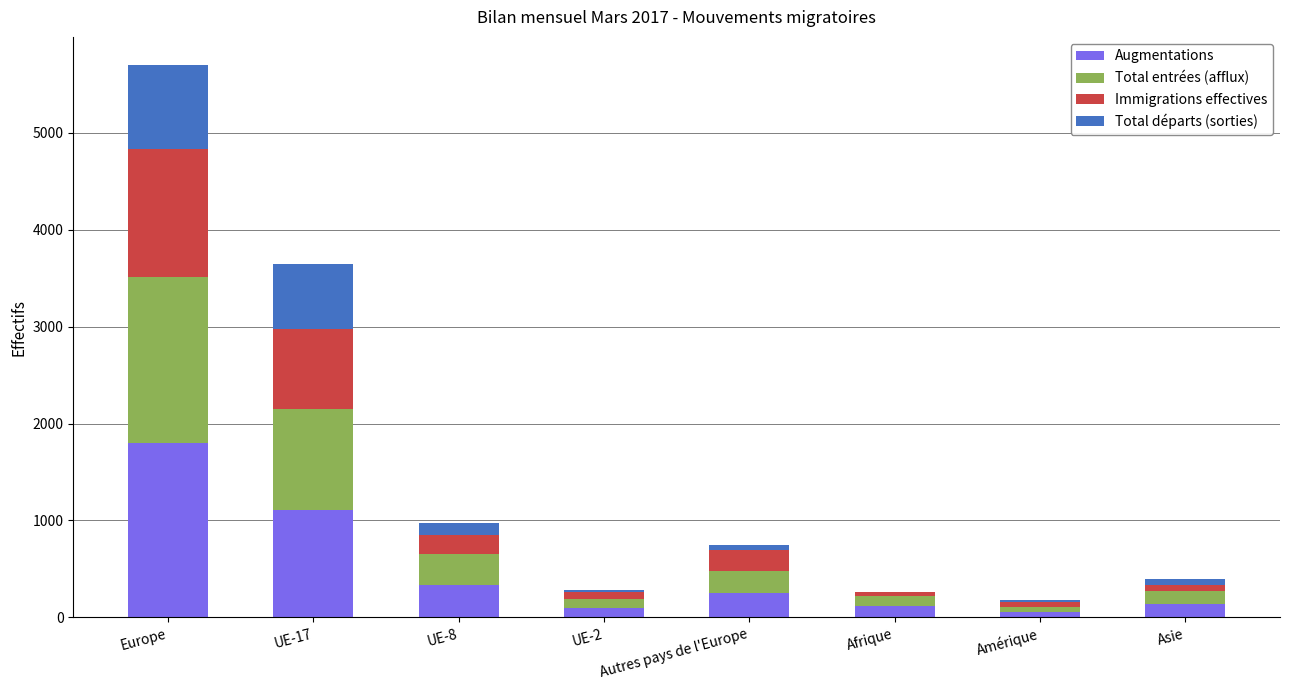

At which category is the sum across all series the highest?

Europe